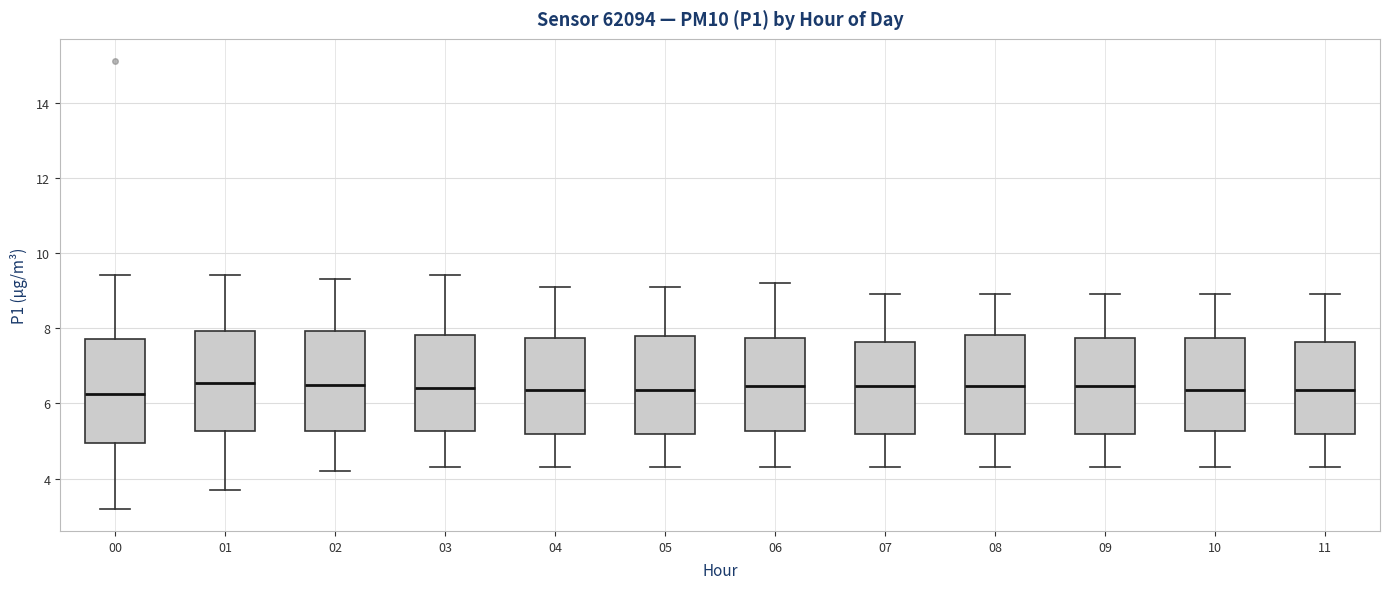

Reading left to right, read every box against the y-axis: the position of its median line, the range the box covers, and the ends of its whiskers. The values are not printed on the chart, so give them approximately, as read against the axis.

00: median 6.2, box 5.0 to 7.8, whiskers 3.2 to 9.4
01: median 6.6, box 5.2 to 8.0, whiskers 3.8 to 9.4
02: median 6.6, box 5.2 to 8.0, whiskers 4.2 to 9.4
03: median 6.4, box 5.2 to 7.8, whiskers 4.4 to 9.4
04: median 6.4, box 5.2 to 7.8, whiskers 4.4 to 9.2
05: median 6.4, box 5.2 to 7.8, whiskers 4.4 to 9.2
06: median 6.4, box 5.2 to 7.8, whiskers 4.4 to 9.2
07: median 6.4, box 5.2 to 7.6, whiskers 4.4 to 9.0
08: median 6.4, box 5.2 to 7.8, whiskers 4.4 to 9.0
09: median 6.4, box 5.2 to 7.8, whiskers 4.4 to 9.0
10: median 6.4, box 5.2 to 7.8, whiskers 4.4 to 9.0
11: median 6.4, box 5.2 to 7.6, whiskers 4.4 to 9.0